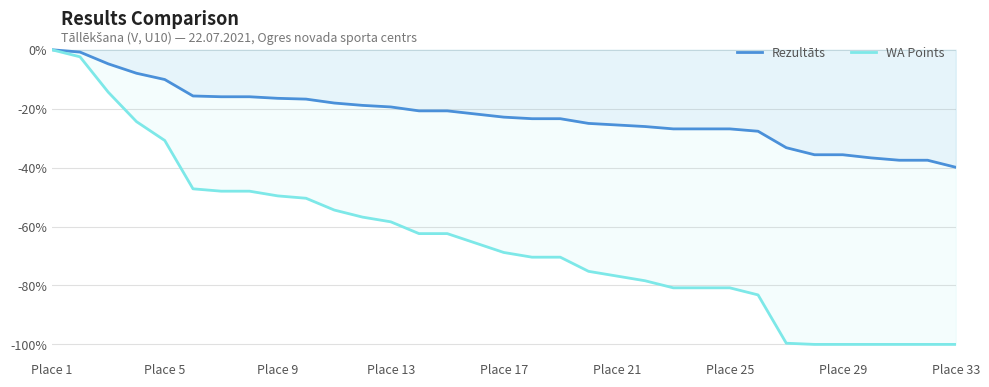

Reading right to left, list all the values displayed in this chart.

Rezultāts: -39.9	-37.5	-37.5	-36.7	-35.6	-35.6	-33.2	-27.7	-26.9	-26.9	-26.9	-26.1	-25.5	-25.0	-23.4	-23.4	-22.9	-21.8	-20.7	-20.7	-19.4	-18.9	-18.1	-16.8	-16.5	-16.0	-16.0	-15.7	-10.1	-8.0	-4.8	-0.8	0.0
WA Points: -100.0	-100.0	-100.0	-100.0	-100.0	-100.0	-99.6	-83.2	-80.8	-80.8	-80.8	-78.4	-76.8	-75.2	-70.4	-70.4	-68.8	-65.6	-62.4	-62.4	-58.4	-56.8	-54.4	-50.4	-49.6	-48.0	-48.0	-47.2	-30.8	-24.4	-14.4	-2.4	0.0